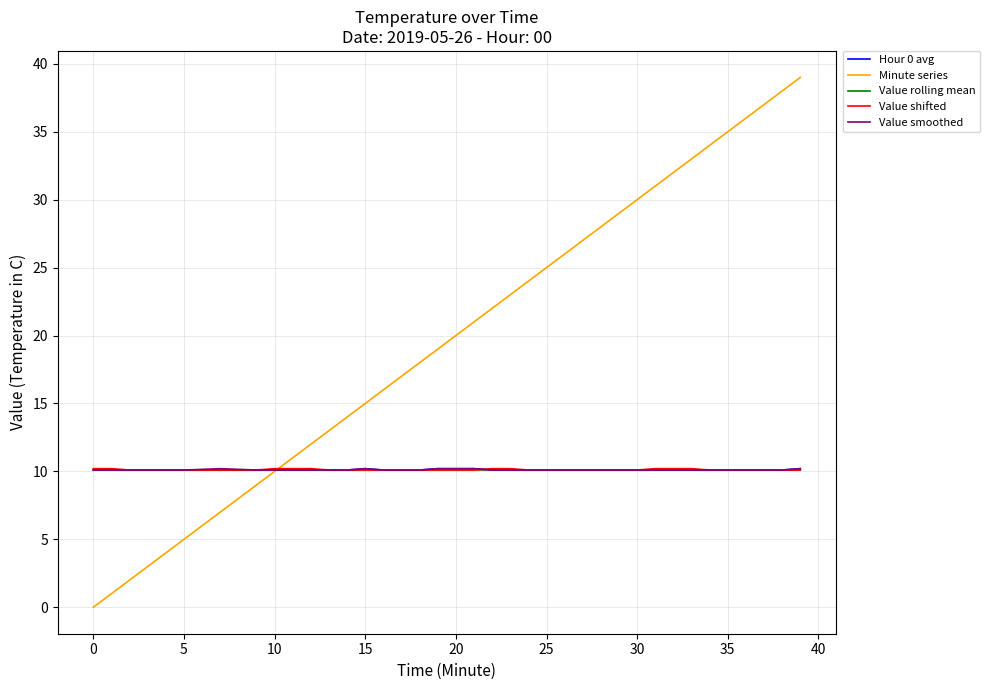

What is the maximum value for Value shifted?

10.2